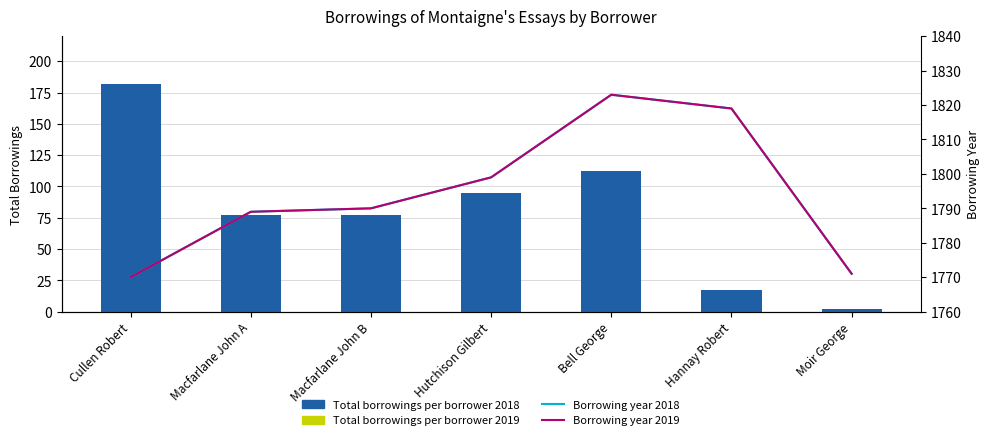

What is the difference between the maximum and minimum values in the Borrowing year 2019 series?

53